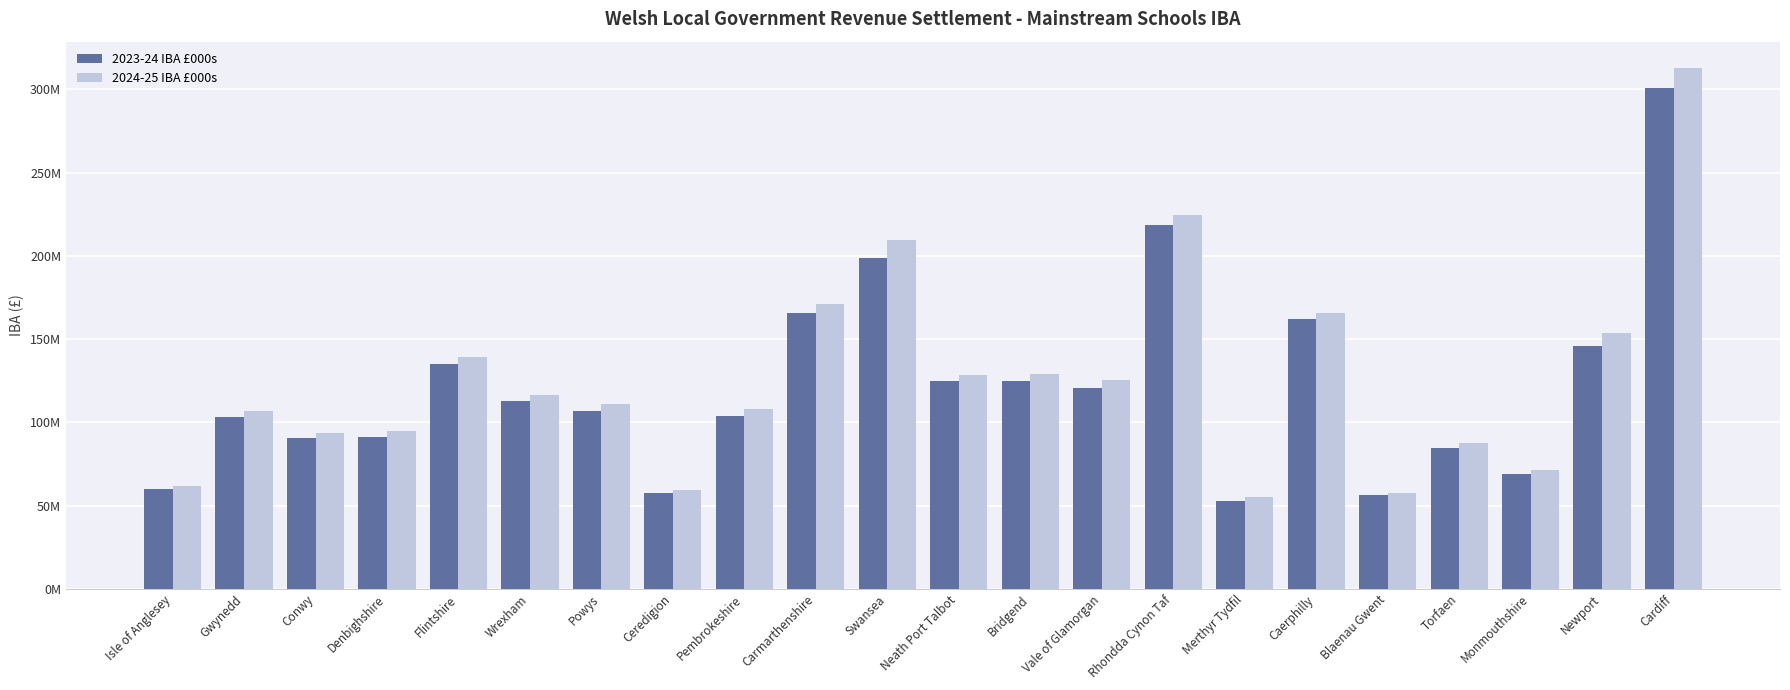

What position from the left is Neath Port Talbot?

12